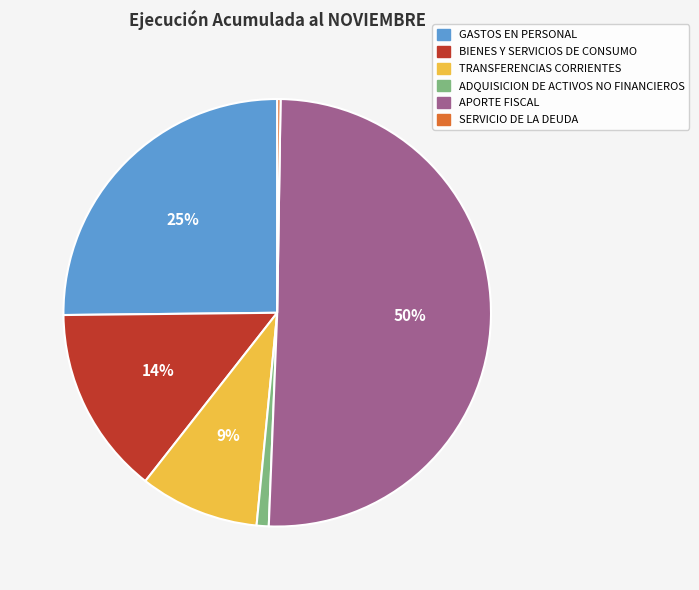

Is GASTOS EN PERSONAL the majority of the pie?

No